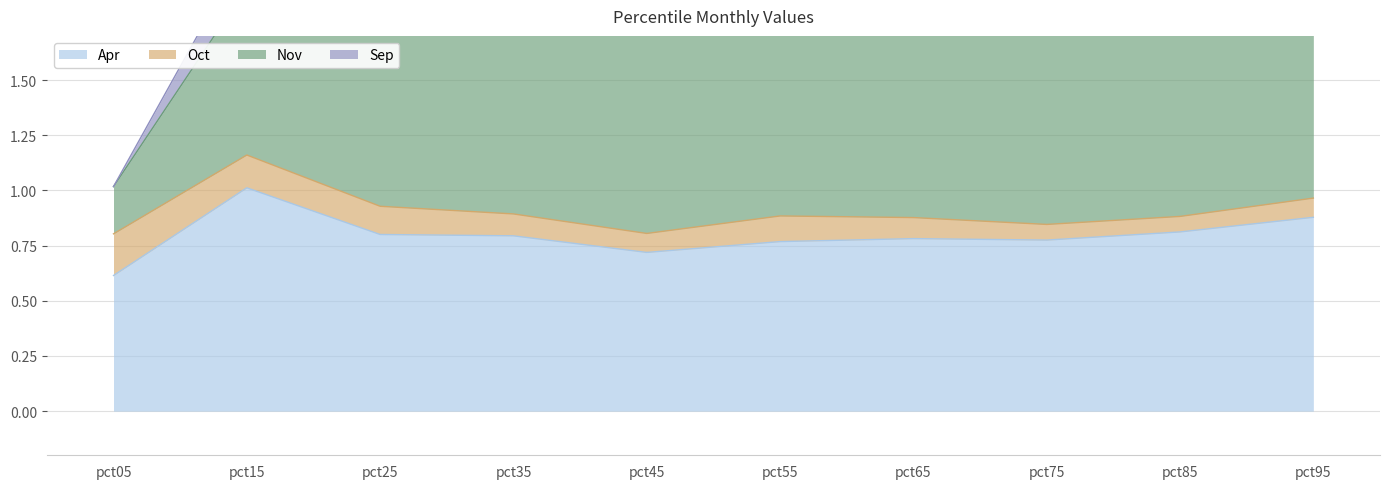

Count the number of categories in the chart.

10